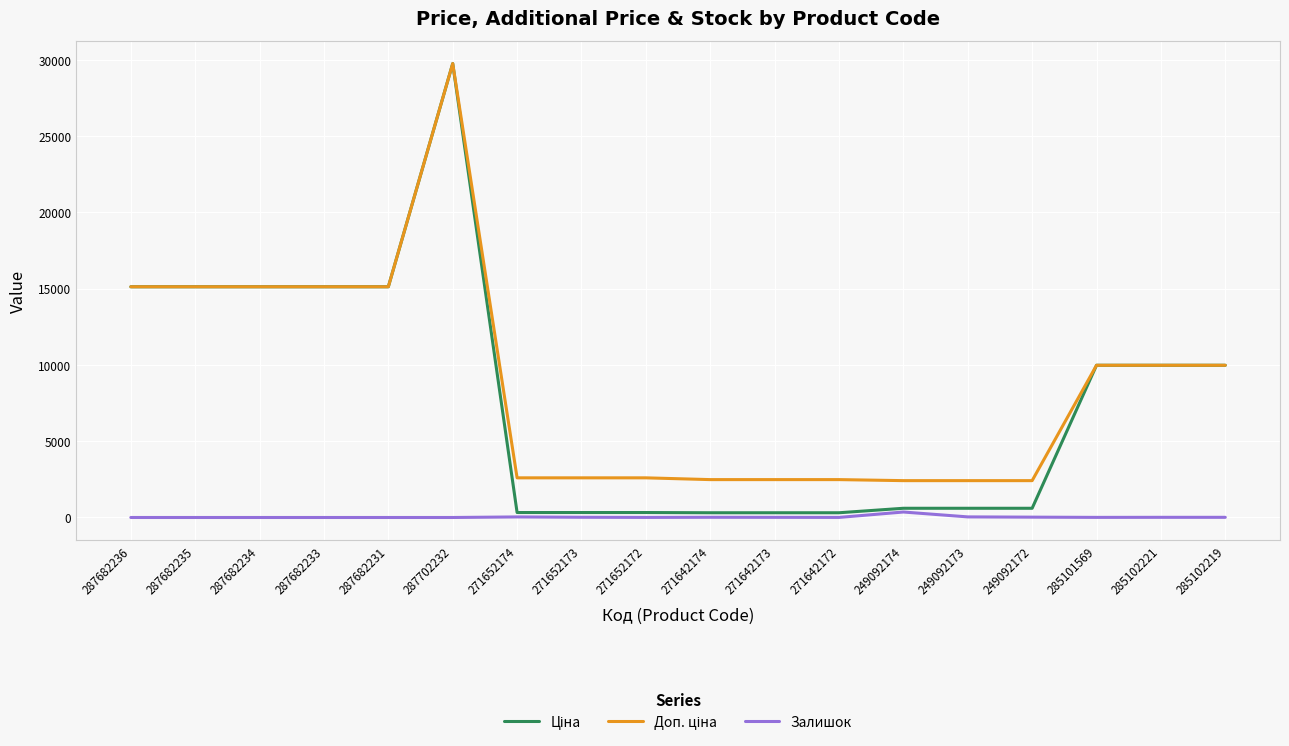

True or false: Залишок has a value of 0.0 at 287682234.

True